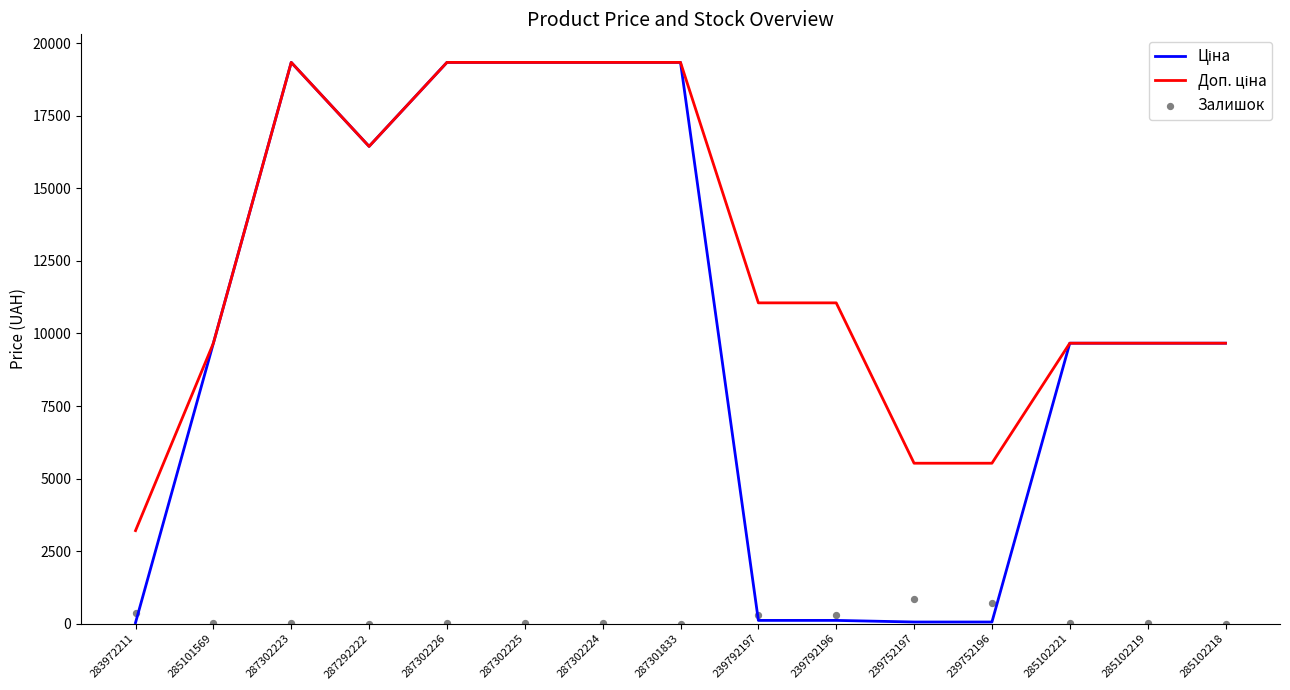

Which series reaches the maximum Y coordinate?

Ціна